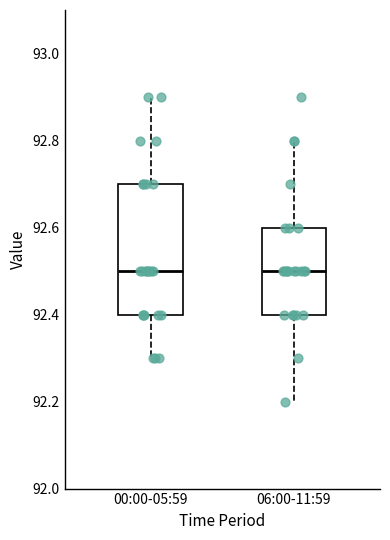

Where does the median line of the box for 06:00-11:59 sit on the y-axis? The values are not printed on the chart, so give them approximately, as read against the axis.

92.5